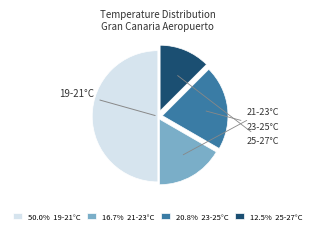

Is there any slice that represents more than half of the pie?

No